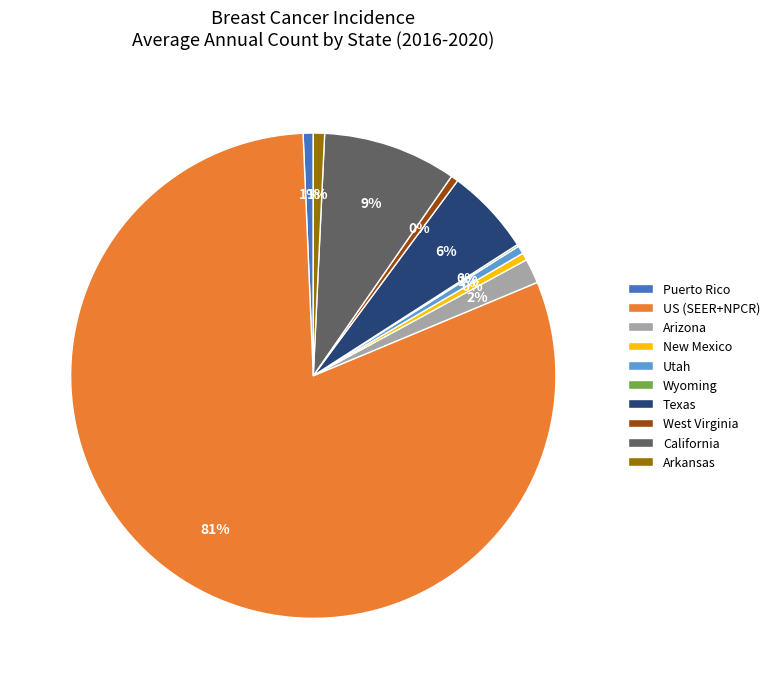

Which category accounts for the majority?

US (SEER+NPCR)